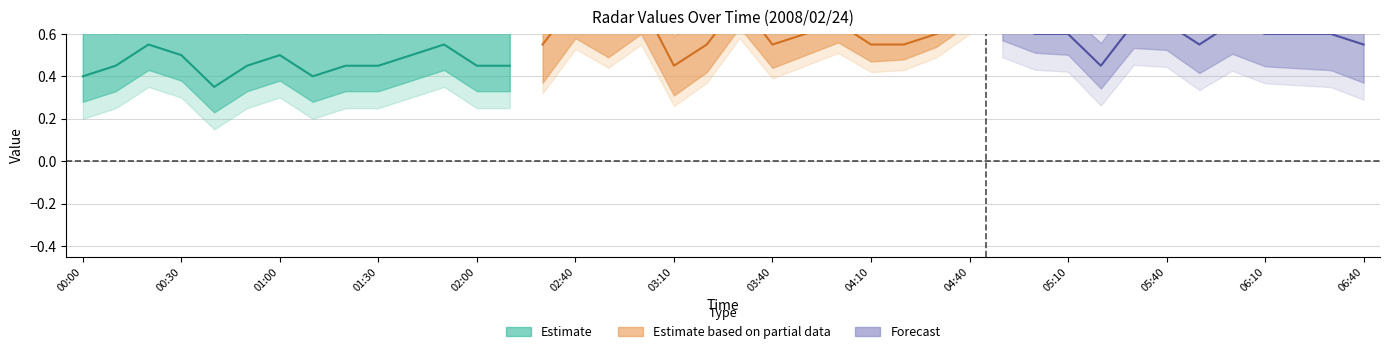

What position from the right is 04:50?

12